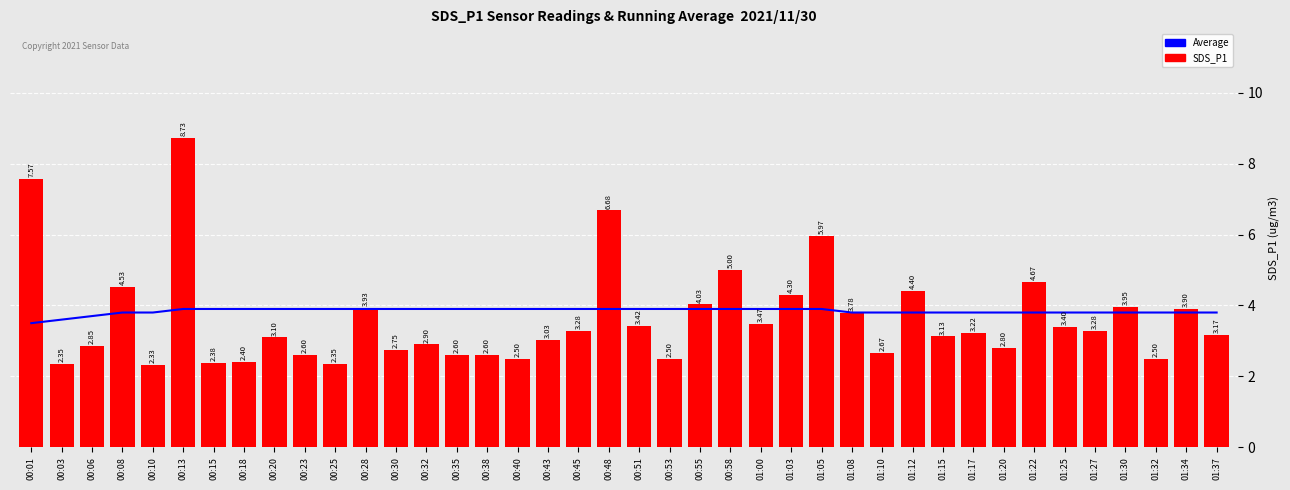

What is the sum of all SDS_P1 values?

145.0